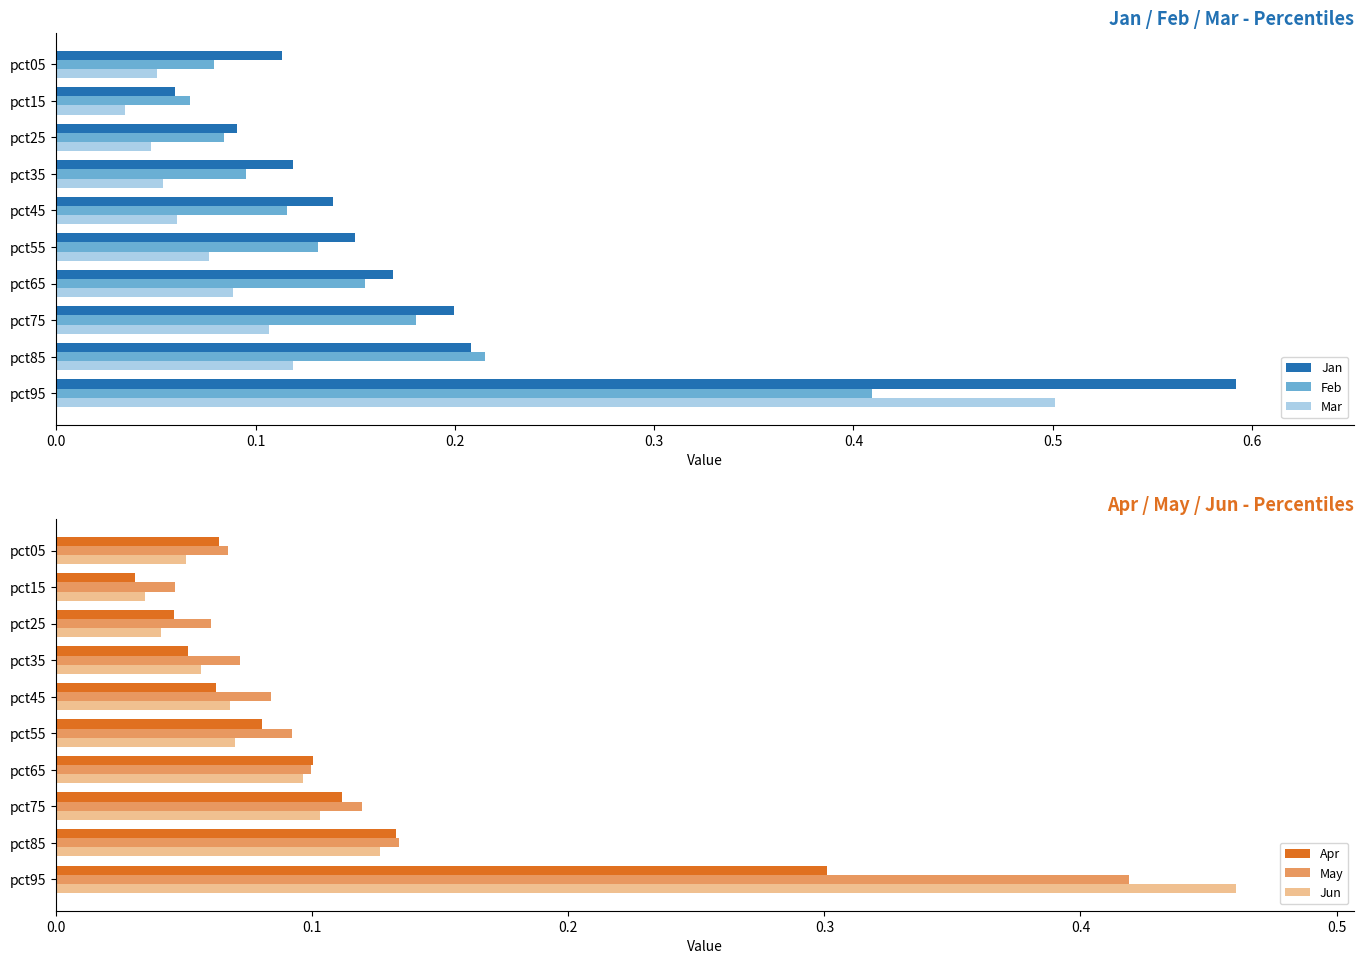

Which category has the highest value in the Feb series?

pct95